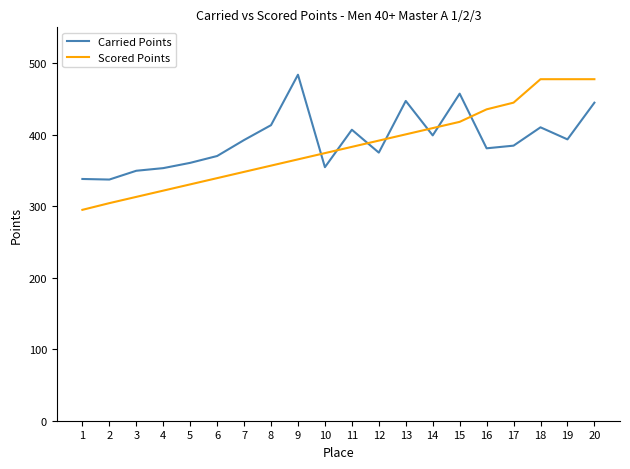

What is the approximate value of Scored Points at 16?

435.3